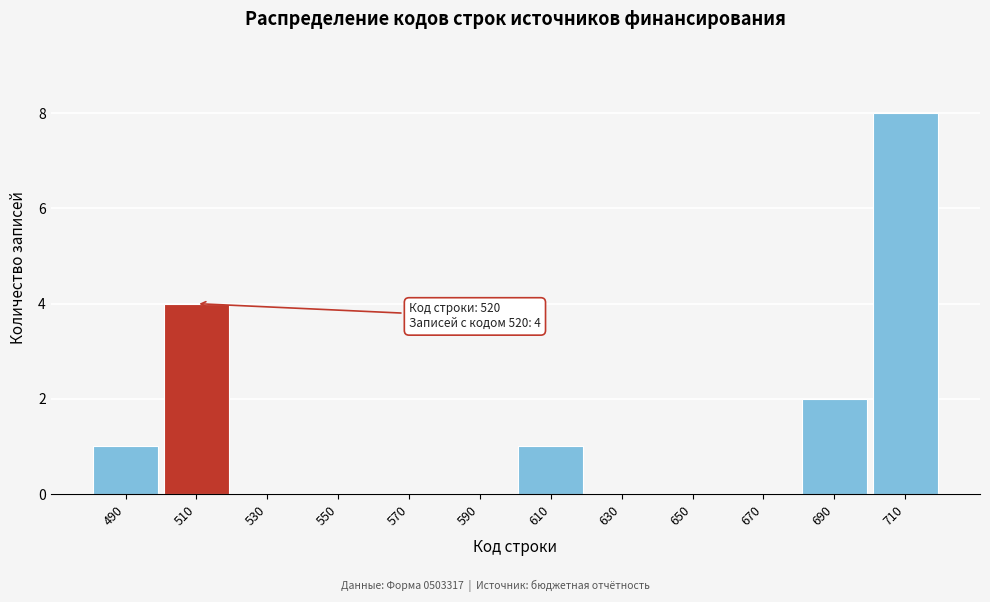

Reading left to right, what are all the values shown in this chart?

490=1	510=4	530=0	550=0	570=0	590=0	610=1	630=0	650=0	670=0	690=2	710=8